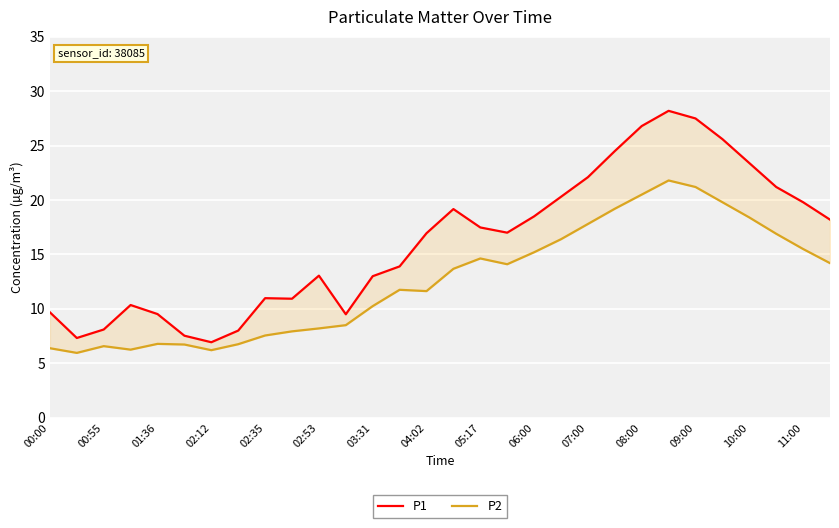

List the series in order of their overall mean, lowest first.

P2, P1